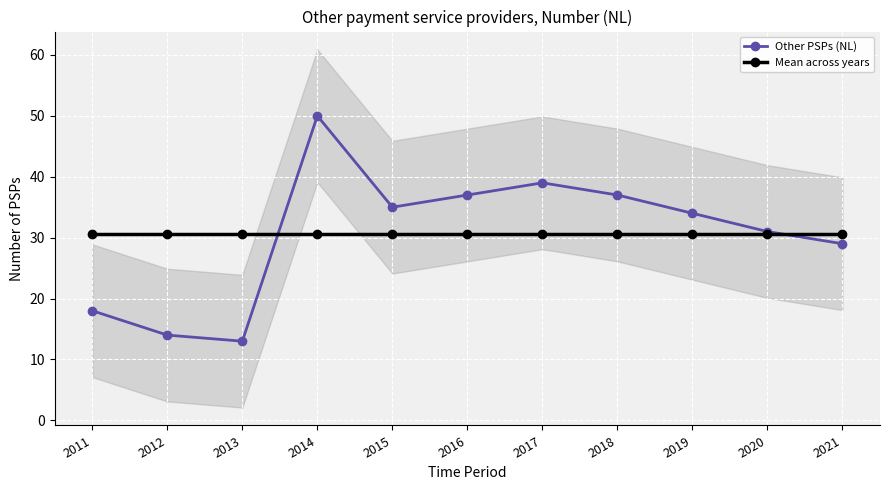

At which label does Other PSPs (NL) reach its minimum?

2013